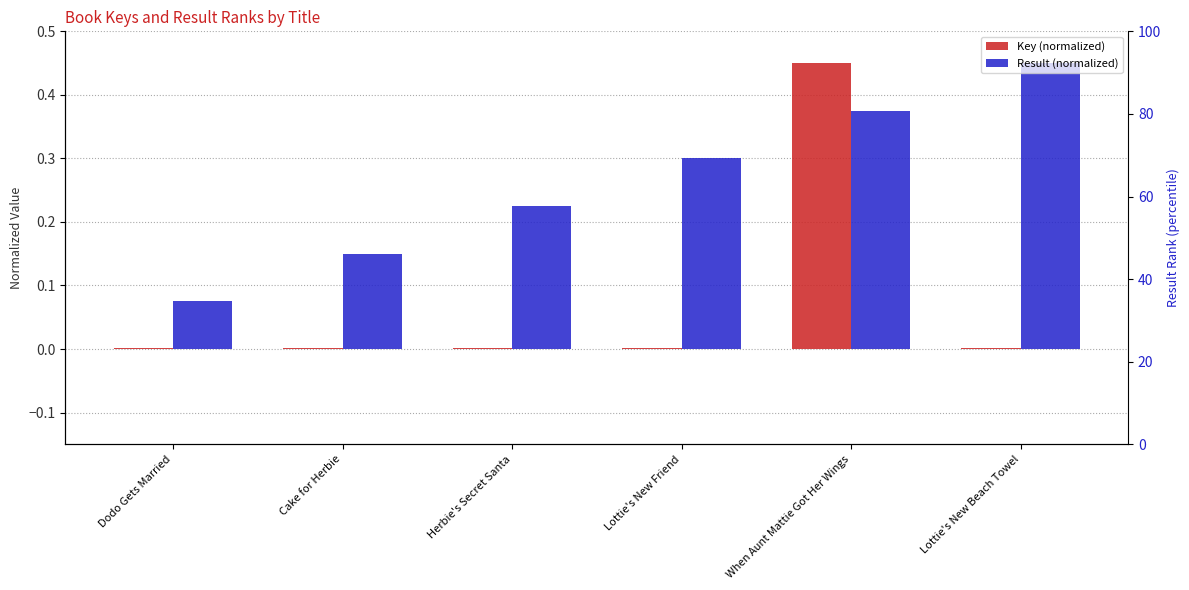

What is the difference between the Result (normalized) values at Herbie's Secret Santa and Dodo Gets Married?

0.2